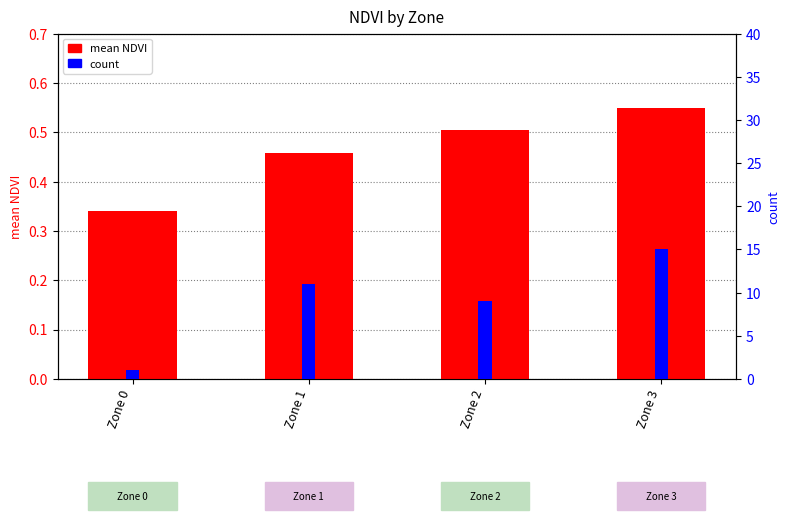

Reading left to right, what are all the values shown in this chart?

mean NDVI: Zone 0=0.3	Zone 1=0.5	Zone 2=0.5	Zone 3=0.5
count: Zone 0=1.0	Zone 1=11.0	Zone 2=9.0	Zone 3=15.0